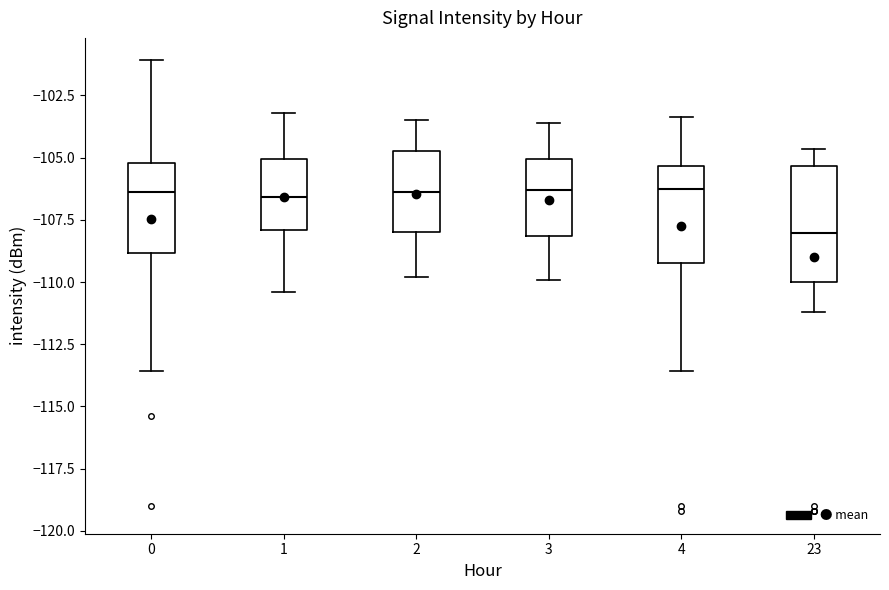

Reading left to right, read every box against the y-axis: the position of its median line, the range the box covers, and the ends of its whiskers. The values are not printed on the chart, so give them approximately, as read against the axis.

0: median -106.5, box -109.0 to -105.0, whiskers -113.5 to -101.0
1: median -106.5, box -108.0 to -105.0, whiskers -110.5 to -103.0
2: median -106.5, box -108.0 to -104.5, whiskers -110.0 to -103.5
3: median -106.5, box -108.0 to -105.0, whiskers -110.0 to -103.5
4: median -106.0, box -109.0 to -105.5, whiskers -113.5 to -103.5
23: median -108.0, box -110.0 to -105.5, whiskers -111.0 to -104.5